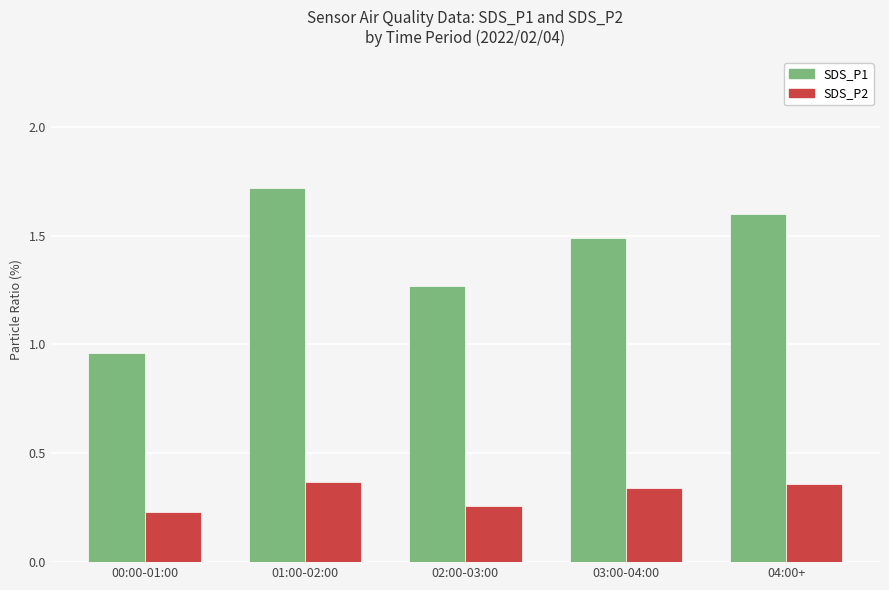

What is the spread (max minus min) of values at 00:00-01:00?

0.7